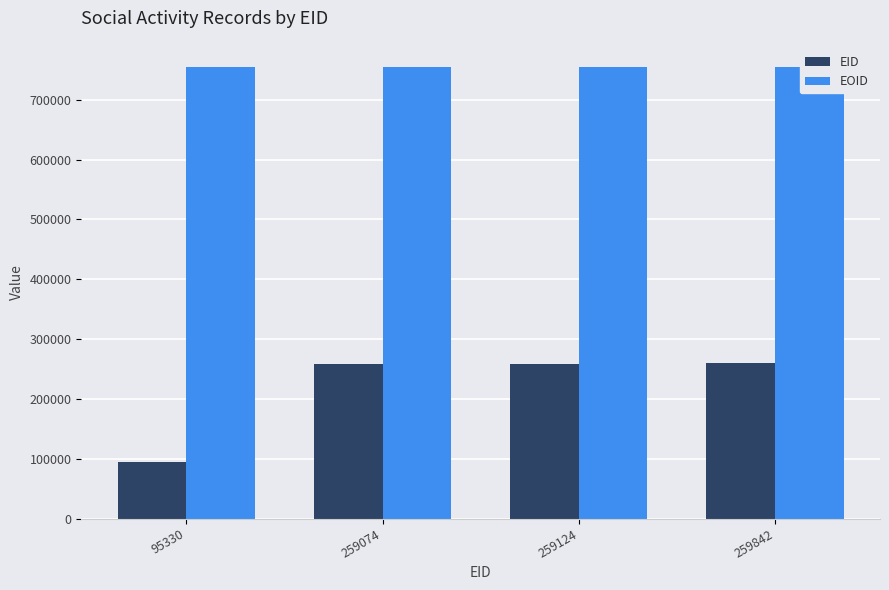

At which label does EOID reach its minimum?

95330